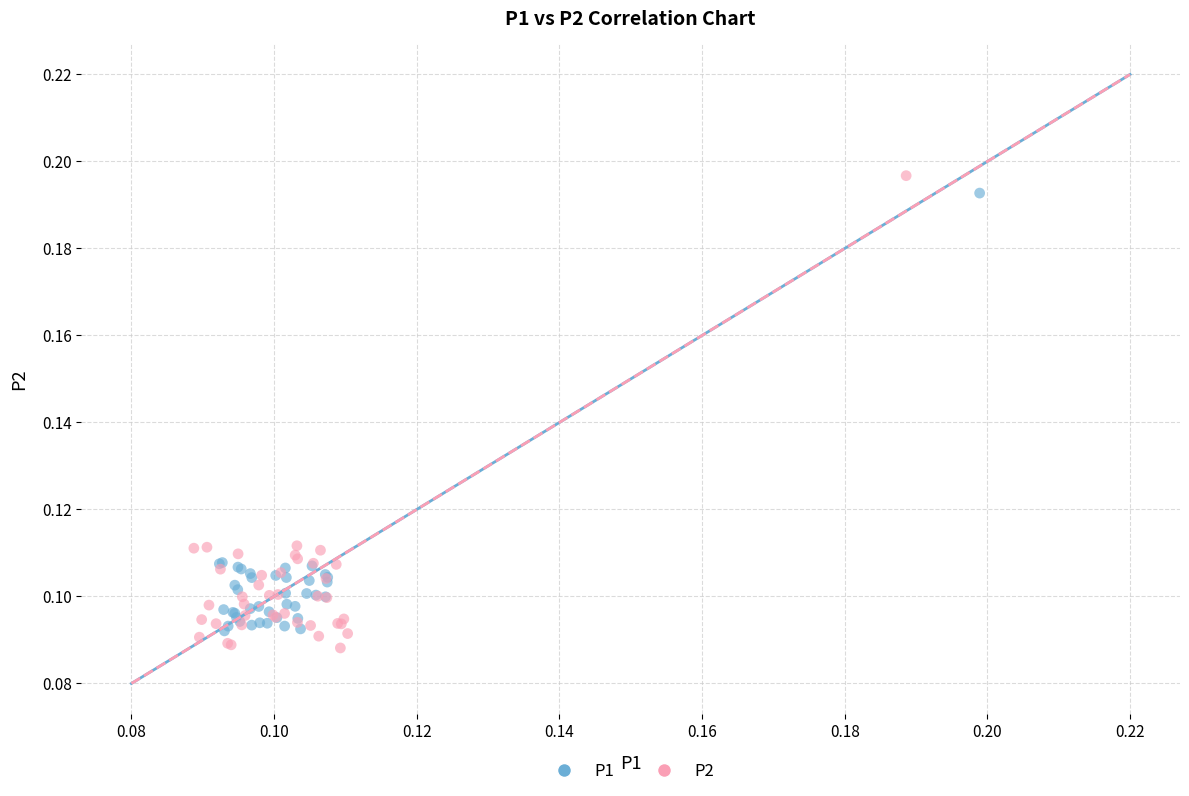

What are all the series names shown in the legend?

P1, P2